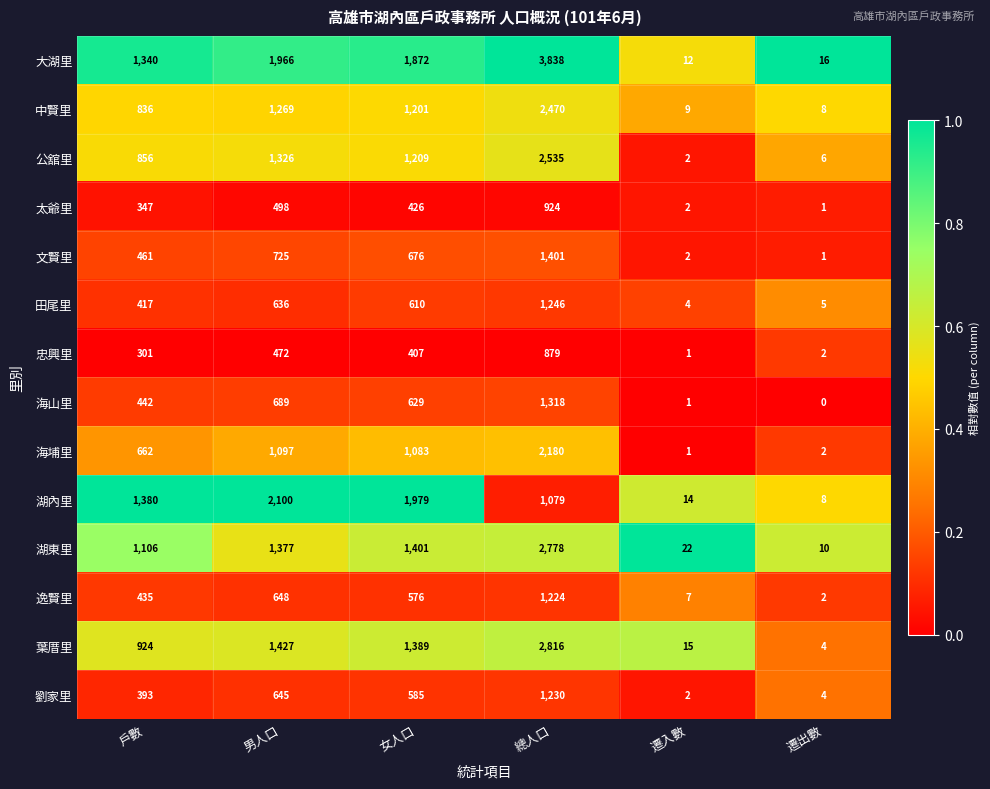

At which category is the sum across all series the highest?

總人口